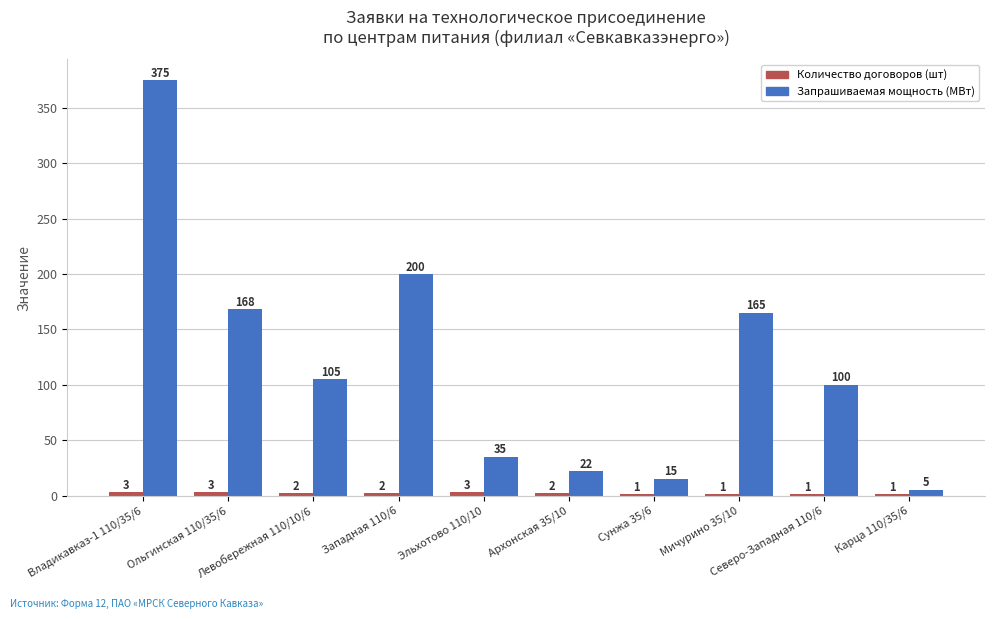

How many data points does each series have?

10